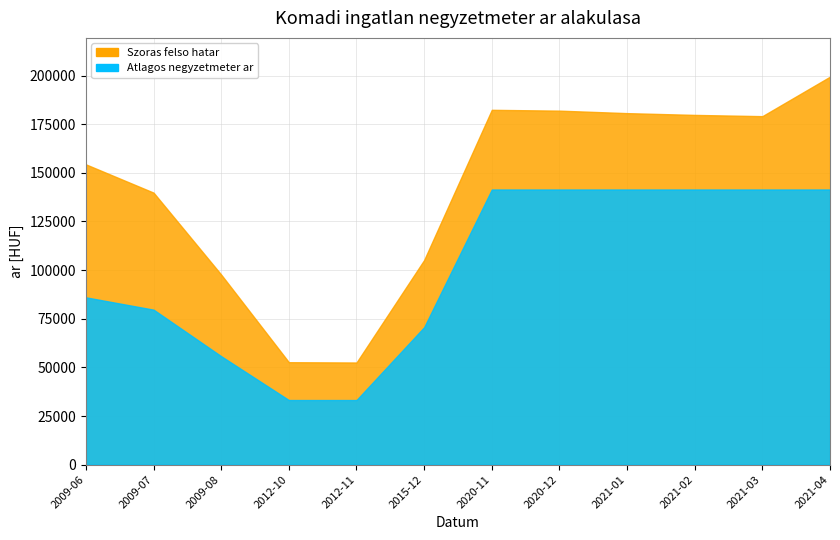

List the series in order of their overall mean, highest first.

Szoras felso hatar, Atlagos negyzetmeter ar